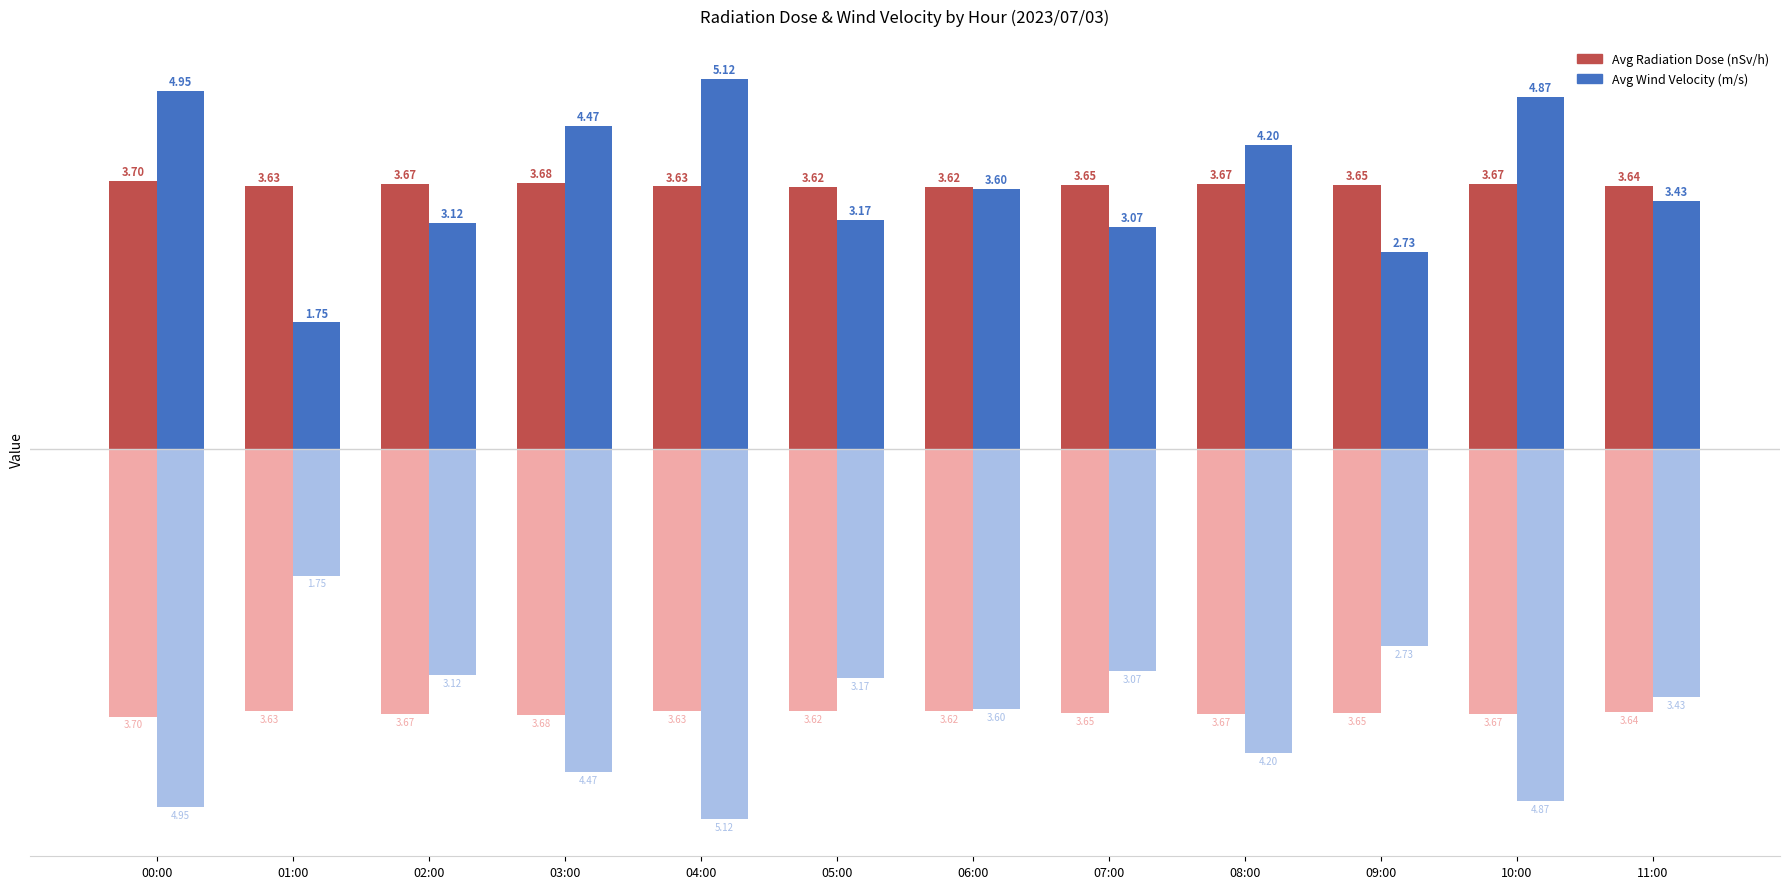

Reading left to right, extract all data points from this chart.

Avg Radiation Dose (nSv/h): 3.7	3.6	3.7	3.7	3.6	3.6	3.6	3.6	3.7	3.6	3.7	3.6
Avg Wind Velocity (m/s): 5.0	1.8	3.1	4.5	5.1	3.2	3.6	3.1	4.2	2.7	4.9	3.4